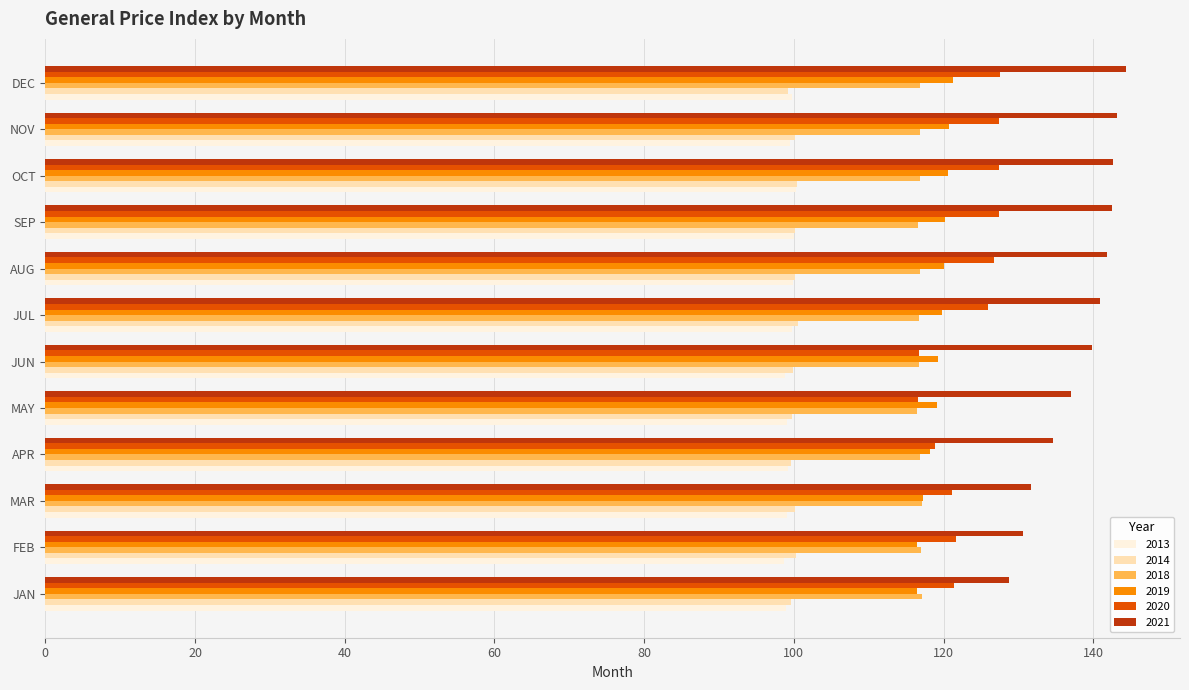

What is the difference between the maximum and minimum values in the 2021 series?

15.7